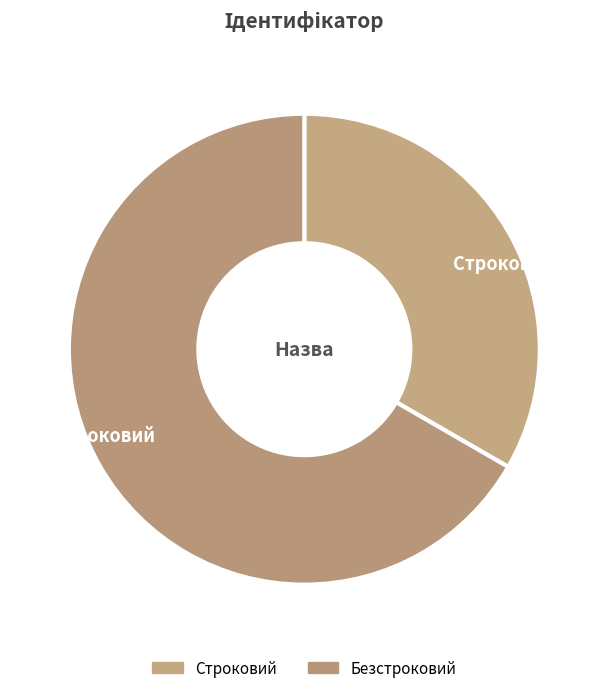

Count the number of slices in the pie.

2